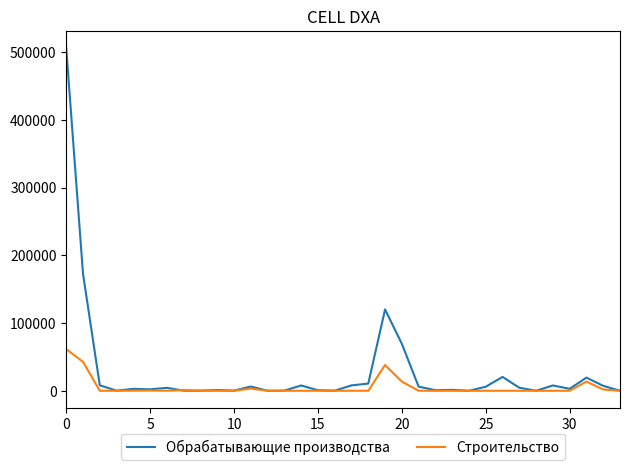

Which series has the largest total across all categories?

Обрабатывающие производства